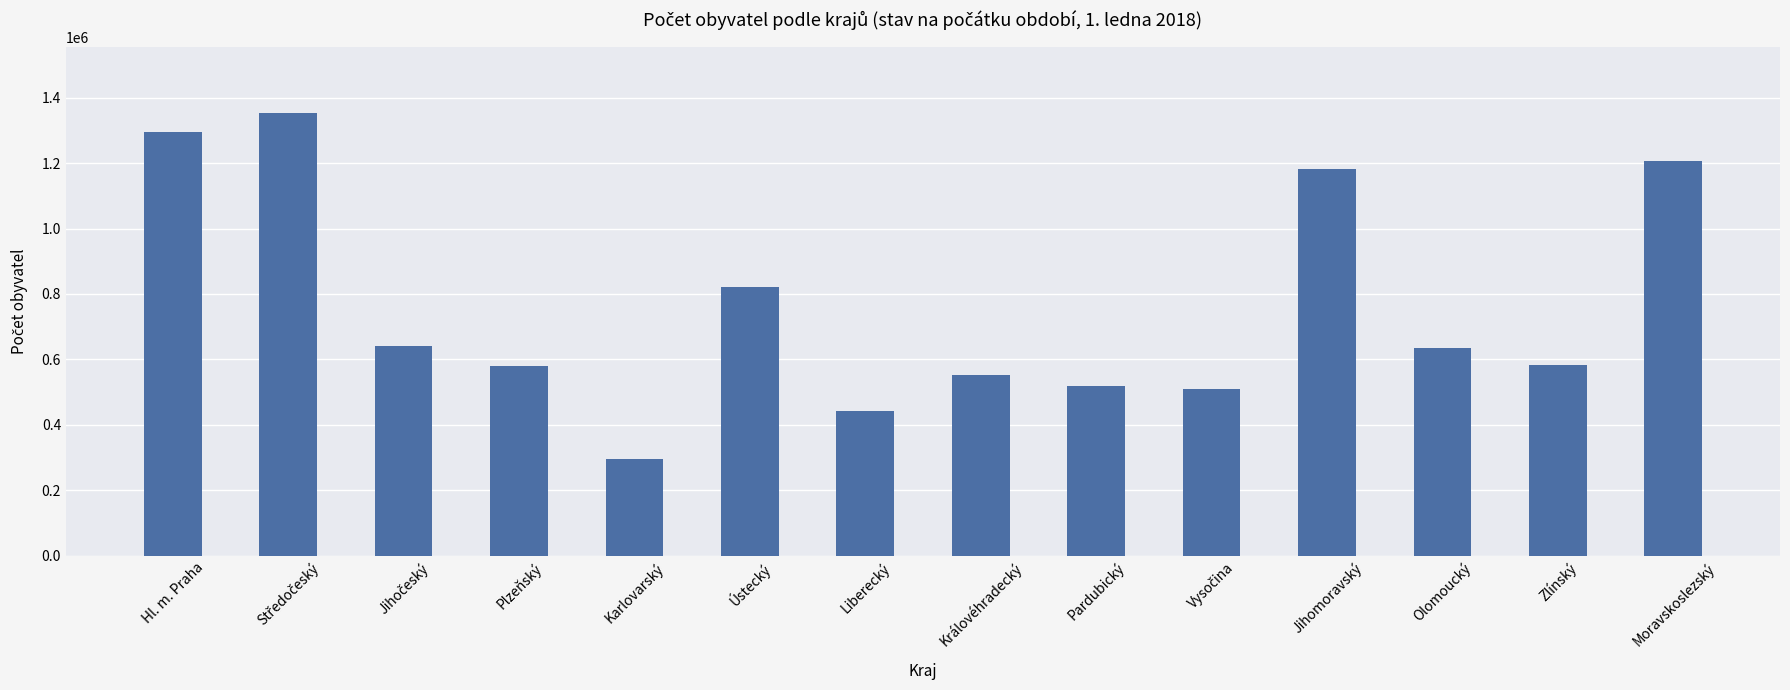

What is the difference between the values at Plzeňský and Olomoucký?

52362